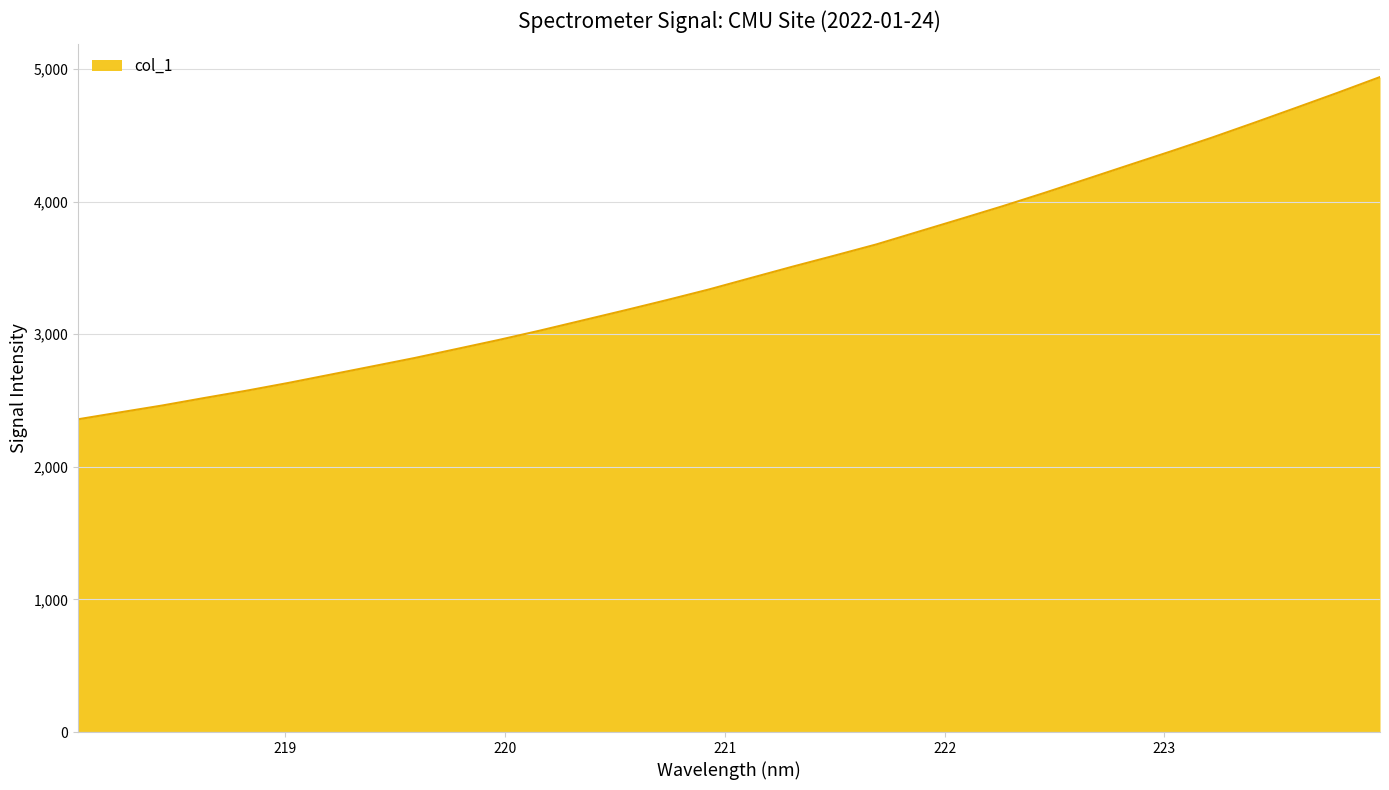

How many series are shown in this chart?

1